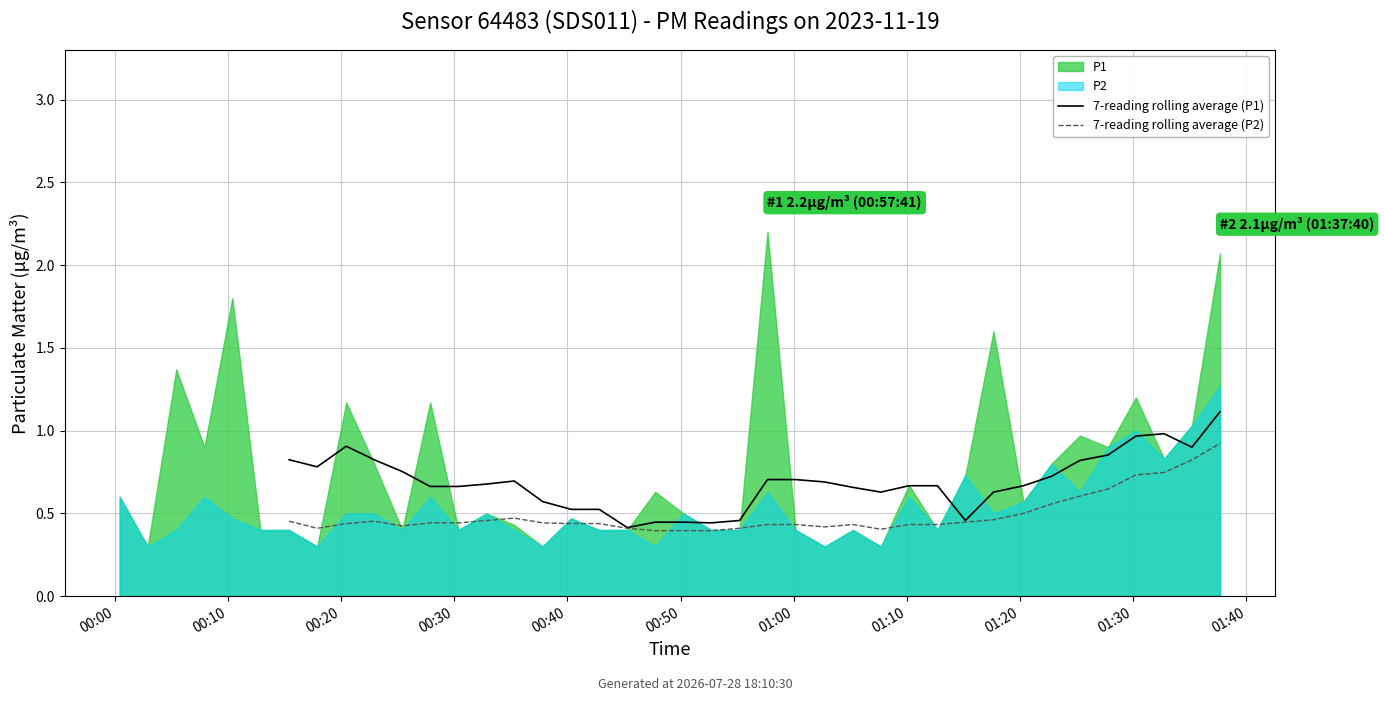

How many values in the 7-reading rolling average (P1) series exceed 0?

34